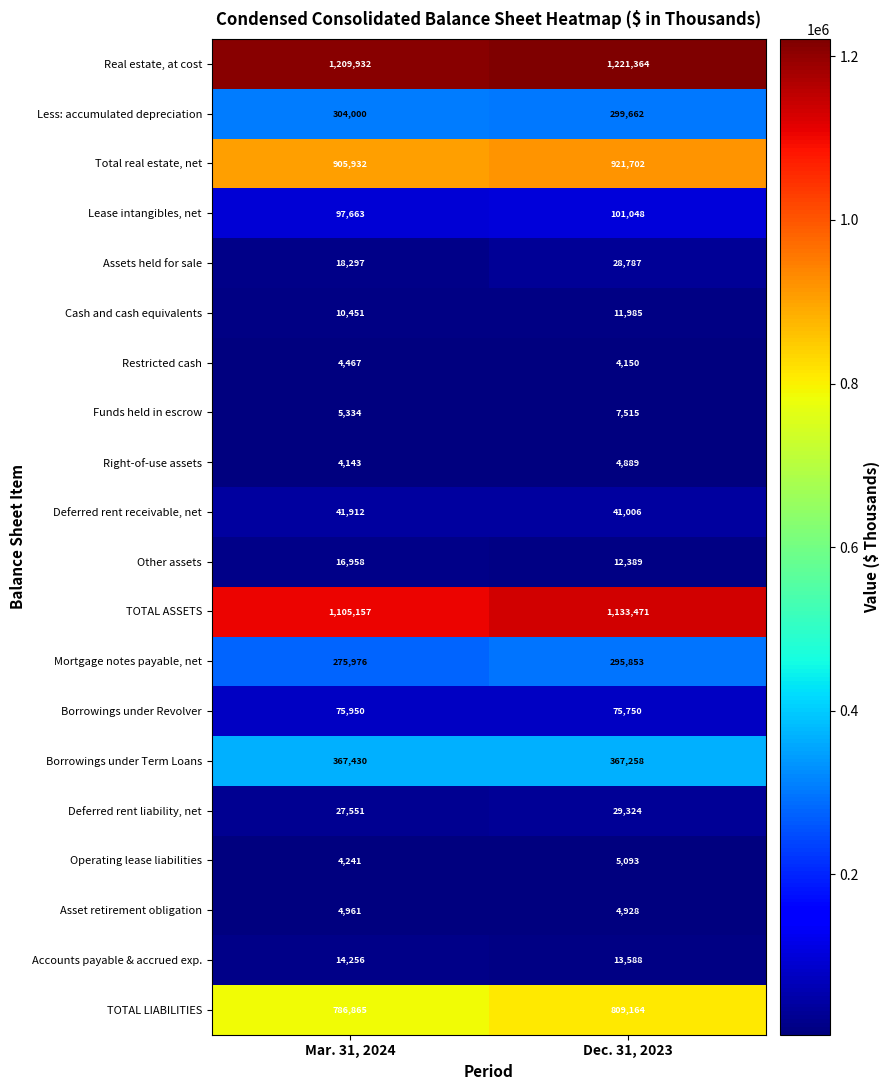

Which label corresponds to the largest value in the chart?

Dec. 31, 2023